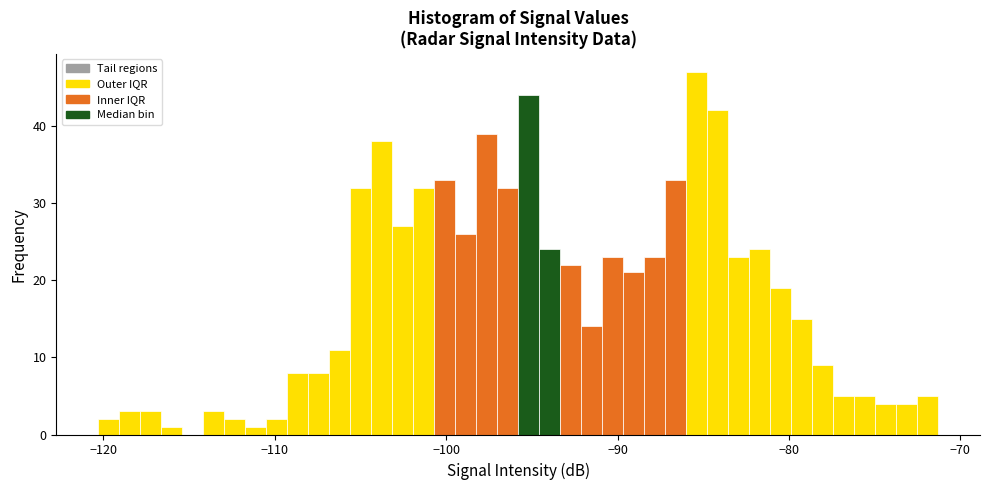

Around what value on the x-axis is the tallest bar? Give the approximate position of its centre, as read against the axis.

-85